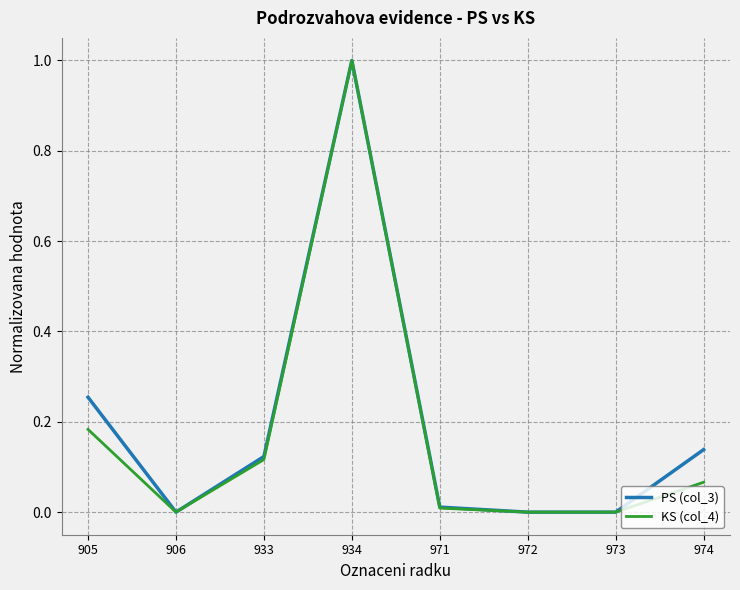

Which category has the highest value in the PS (col_3) series?

934